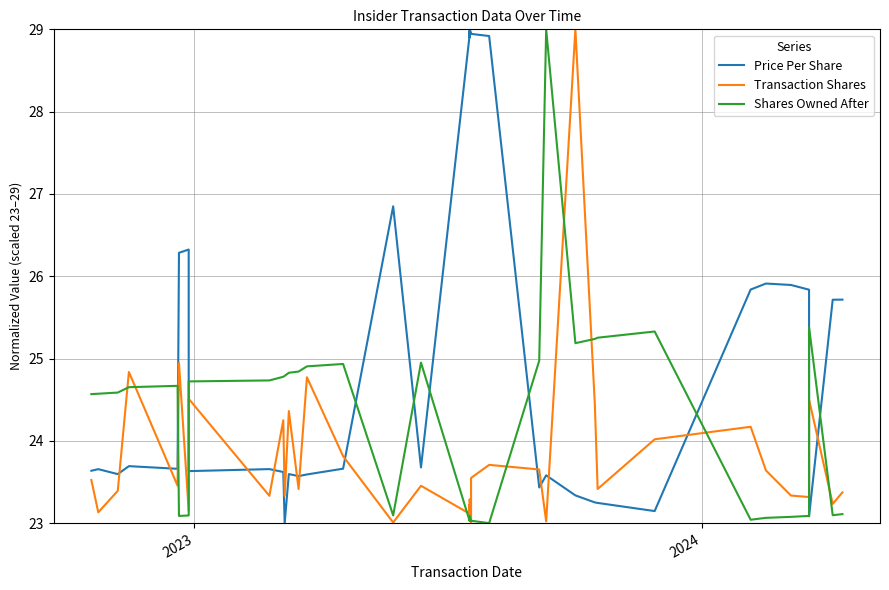

The value of Transaction Shares at 34 is 10.7. True or false?

False